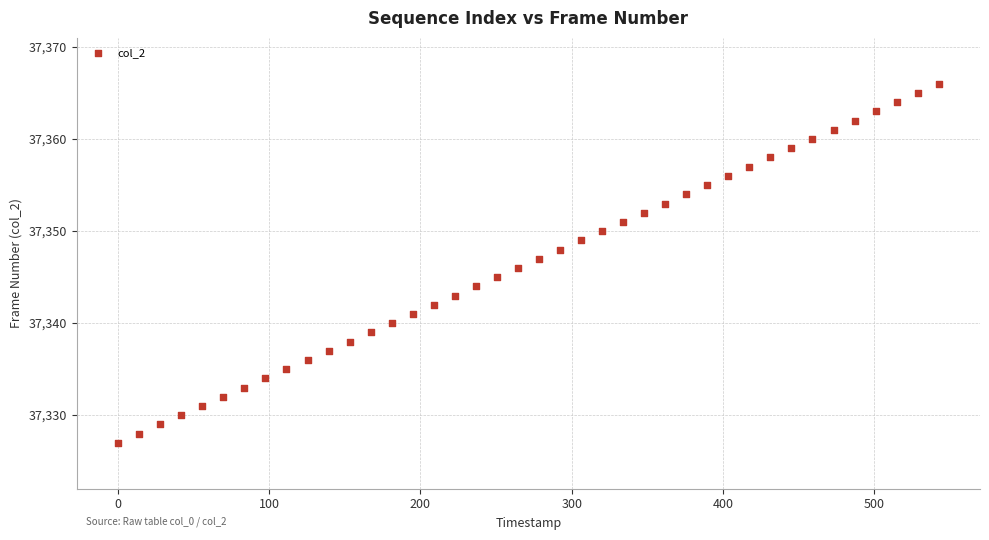

What is the range of Y values (max minus min)?

39